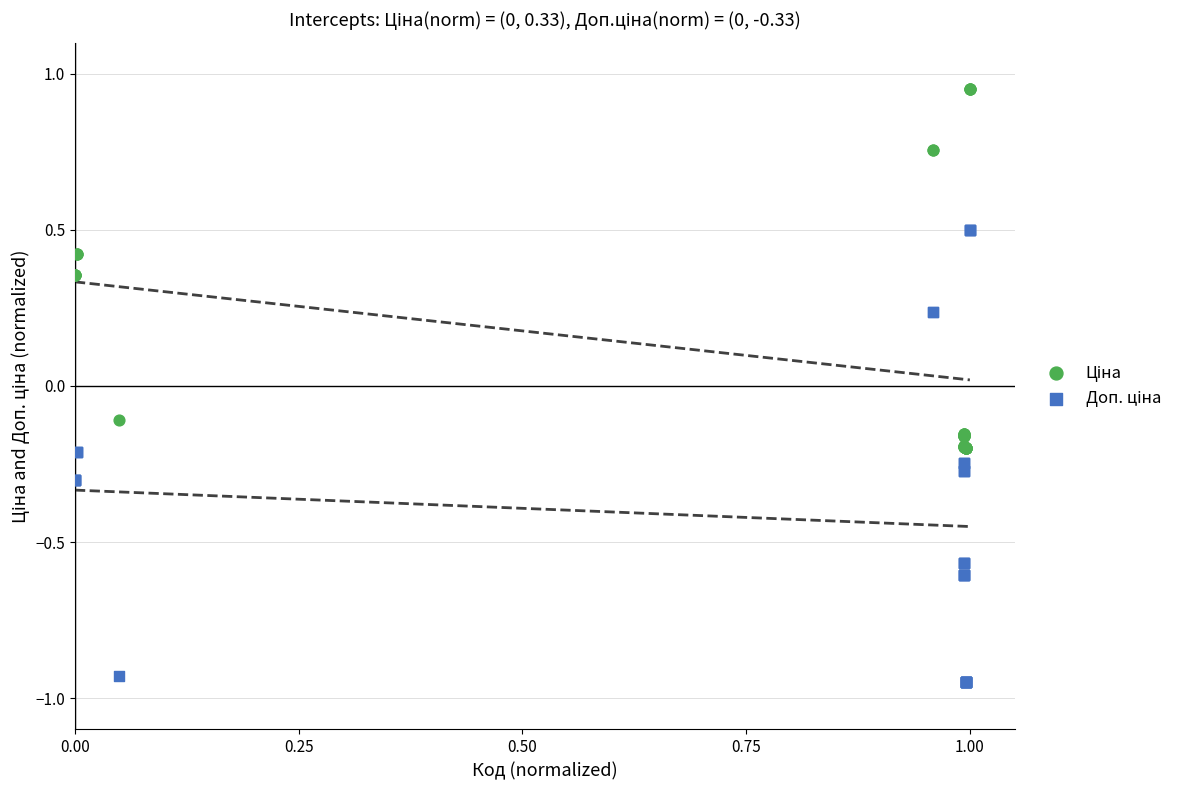

What is the X range (max minus min) for the scatter plot?

1.0